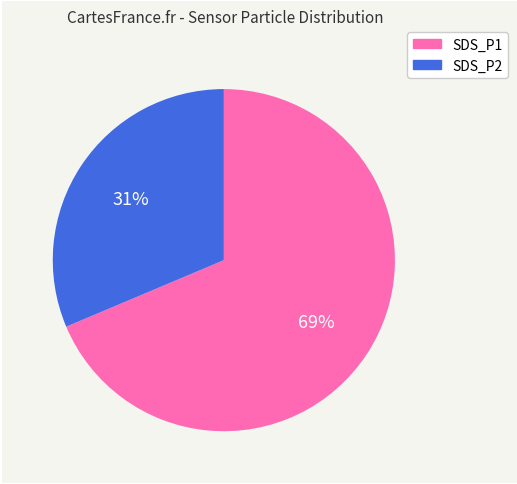

How many segments does this pie chart have?

2